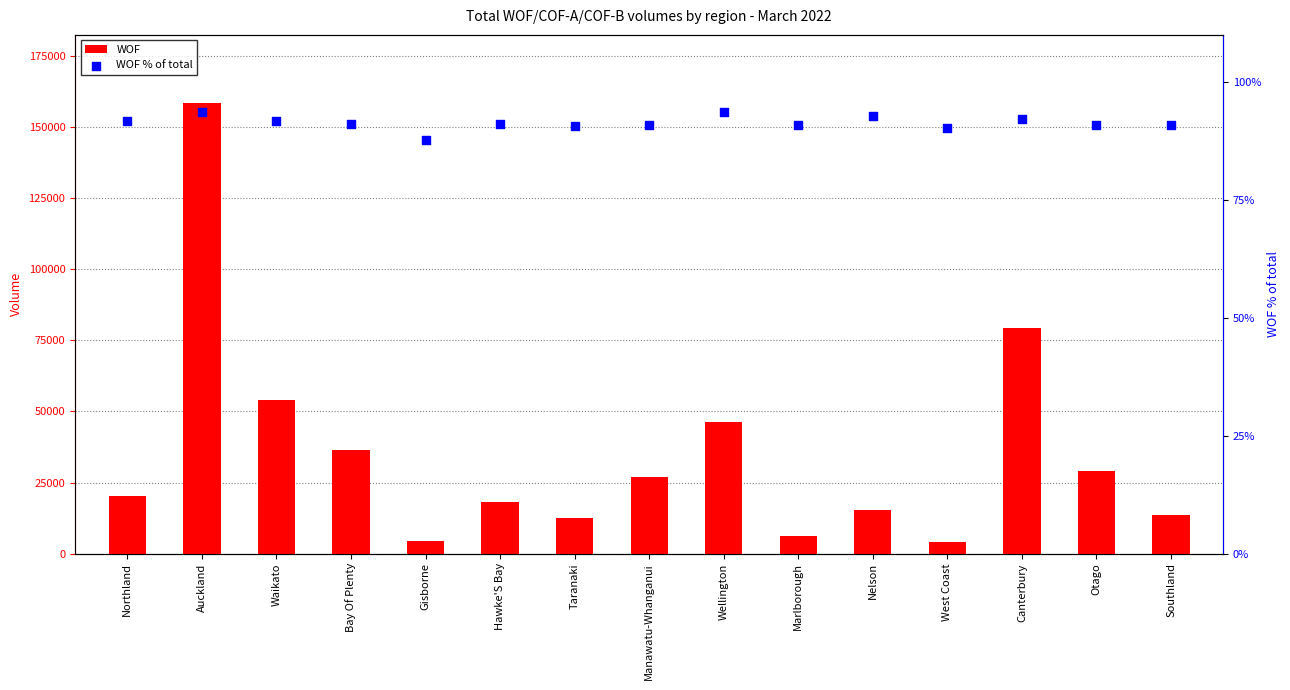

Which series has the largest total across all categories?

WOF